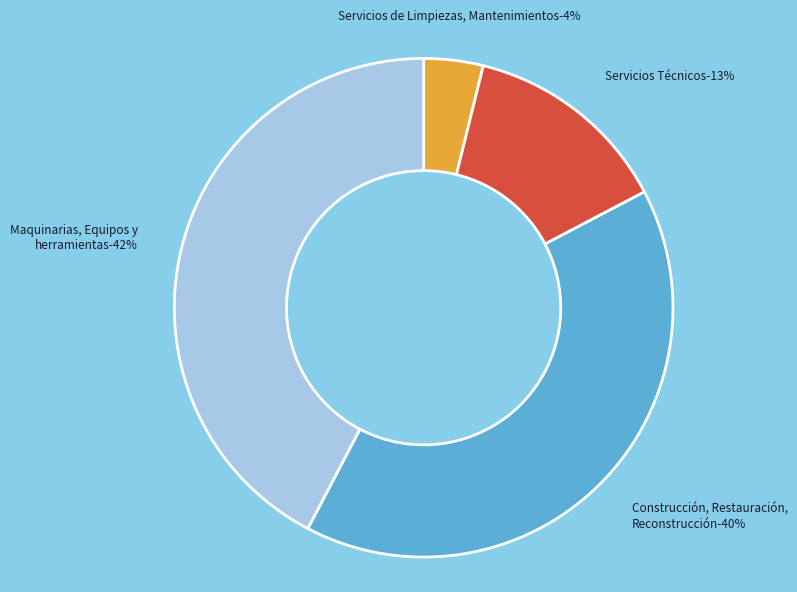

Is there any slice that represents more than half of the pie?

No